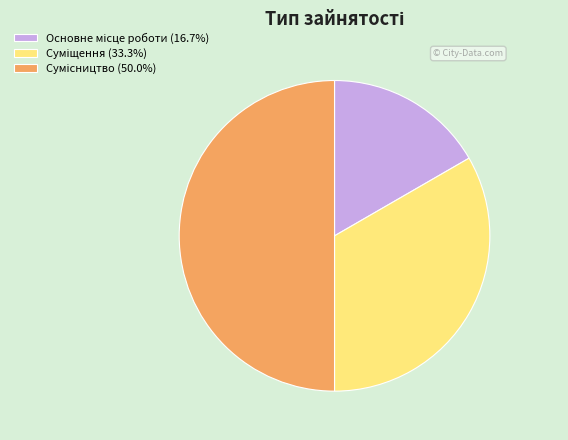

Is Суміщення the majority of the pie?

No